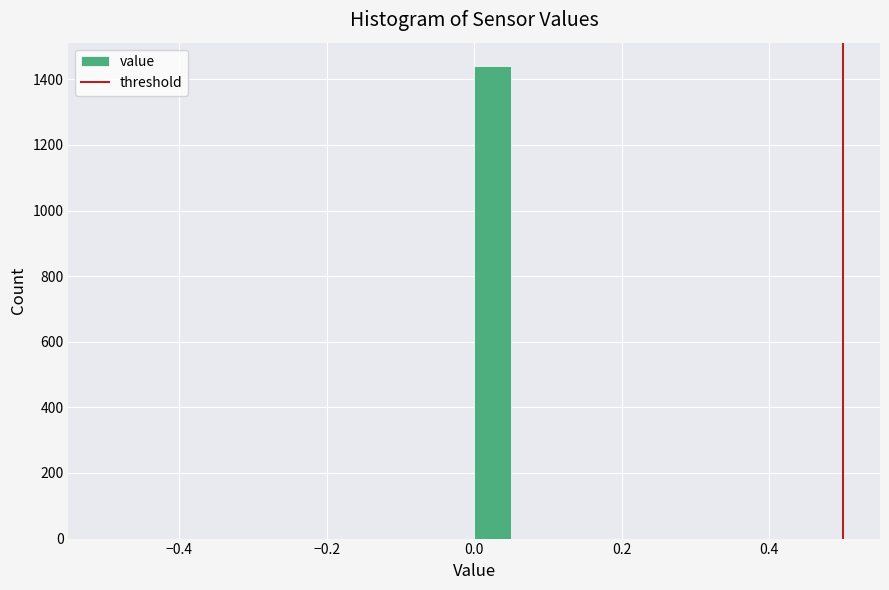

Read against the x-axis, roughly where is the centre of the tallest bar?

0.02